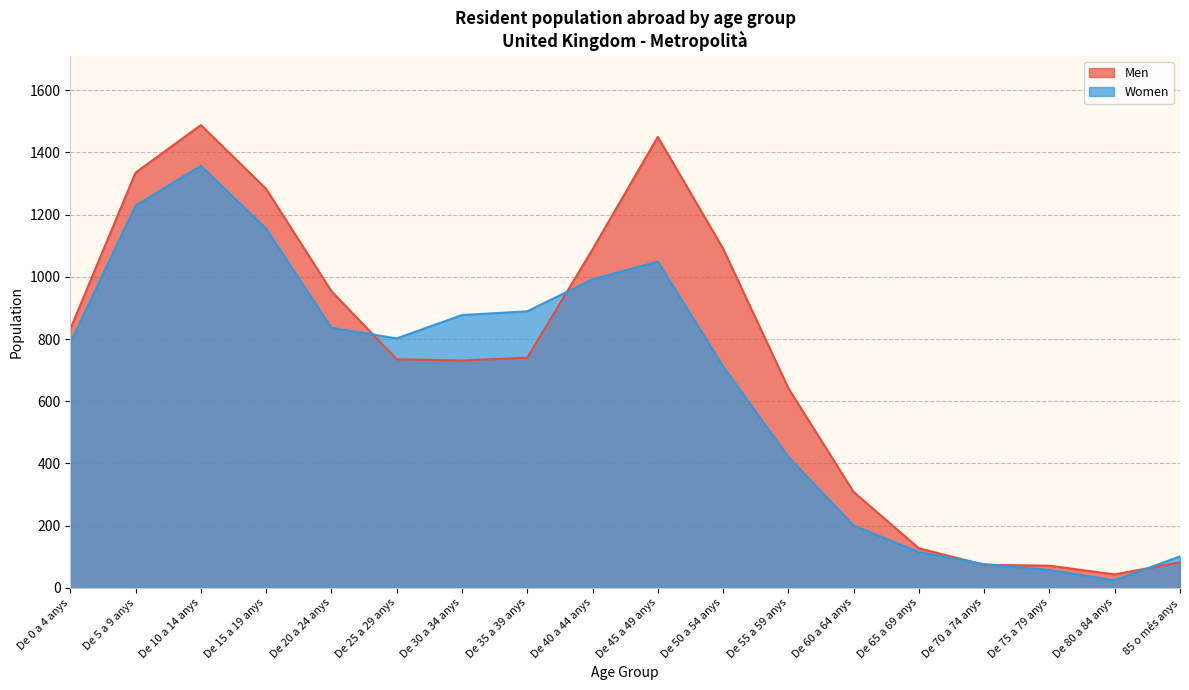

Reading left to right, list all the values displayed in this chart.

Men: De 0 a 4 anys=832	De 5 a 9 anys=1335	De 10 a 14 anys=1488	De 15 a 19 anys=1283	De 20 a 24 anys=954	De 25 a 29 anys=735	De 30 a 34 anys=731	De 35 a 39 anys=740	De 40 a 44 anys=1088	De 45 a 49 anys=1450	De 50 a 54 anys=1091	De 55 a 59 anys=642	De 60 a 64 anys=308	De 65 a 69 anys=127	De 70 a 74 anys=74	De 75 a 79 anys=71	De 80 a 84 anys=43	85 o més anys=82
Women: De 0 a 4 anys=787	De 5 a 9 anys=1229	De 10 a 14 anys=1357	De 15 a 19 anys=1155	De 20 a 24 anys=836	De 25 a 29 anys=802	De 30 a 34 anys=877	De 35 a 39 anys=889	De 40 a 44 anys=992	De 45 a 49 anys=1049	De 50 a 54 anys=712	De 55 a 59 anys=421	De 60 a 64 anys=200	De 65 a 69 anys=115	De 70 a 74 anys=76	De 75 a 79 anys=57	De 80 a 84 anys=24	85 o més anys=101